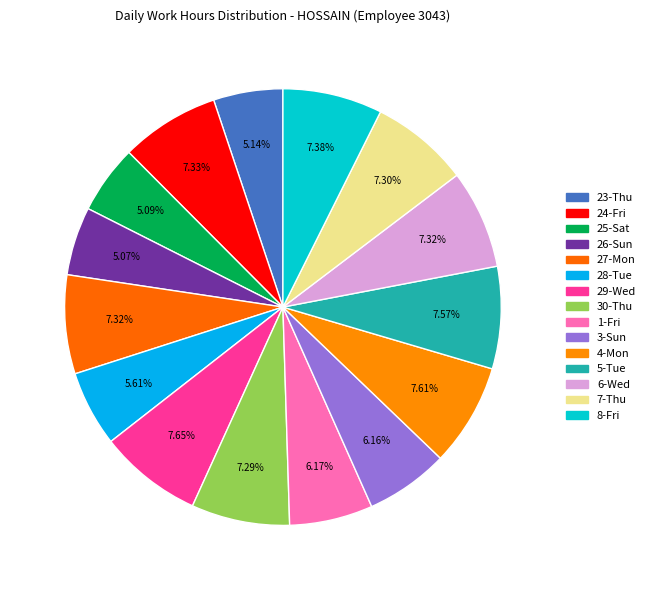

How many segments does this pie chart have?

15